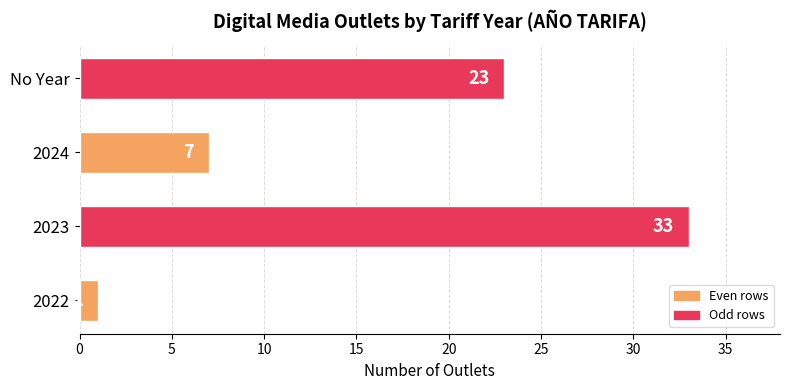

Where is the data nearest to the value 17?

No Year